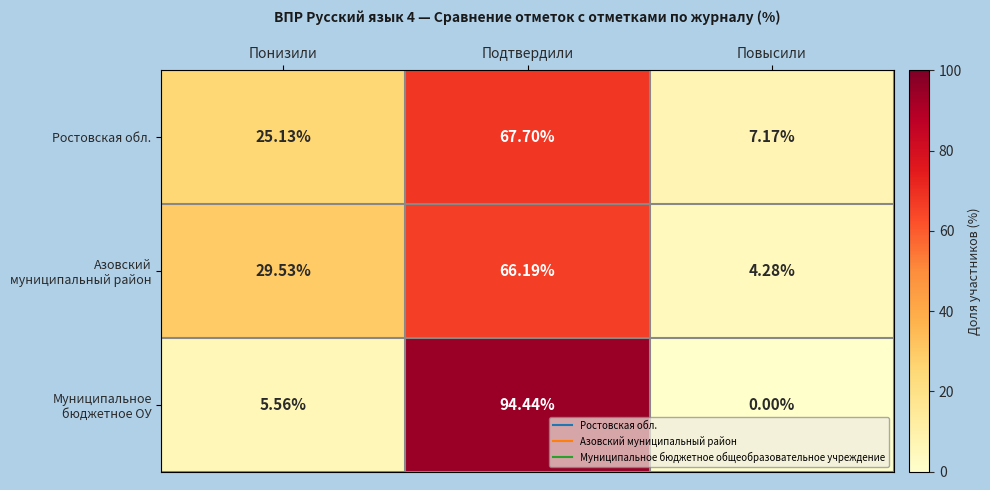

How many categories are shown in the chart?

3